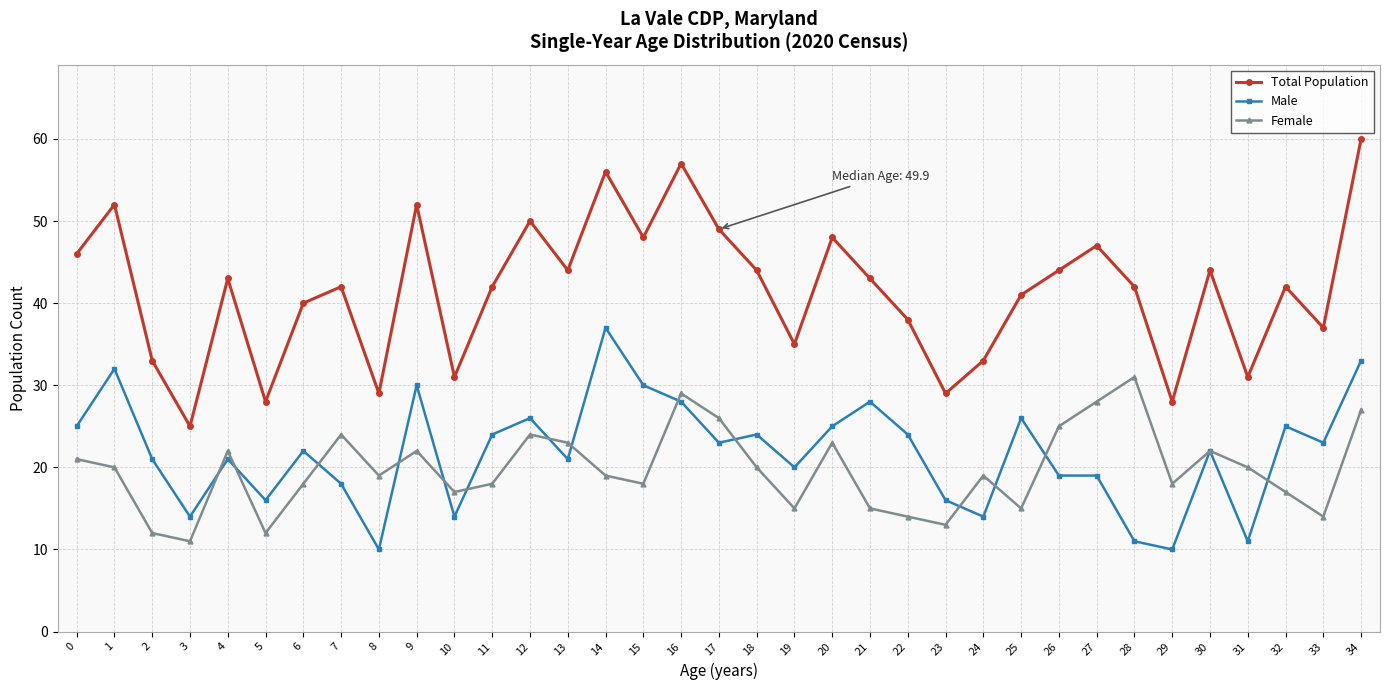

True or false: Male and Total Population cross at least once.

False